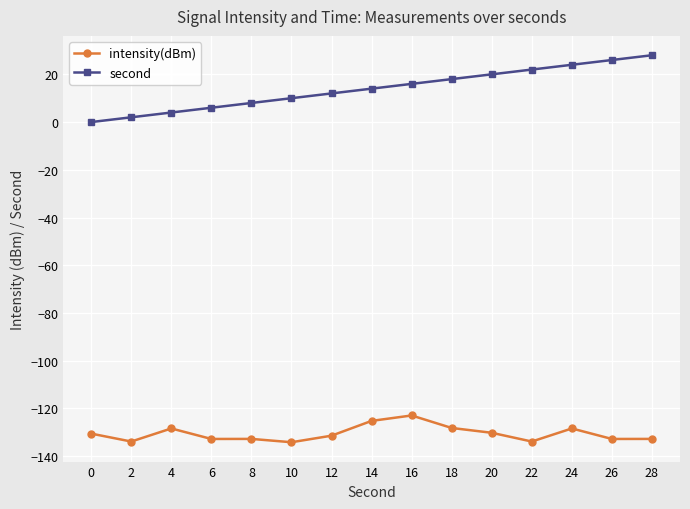

Which series has the largest range (max minus min)?

second